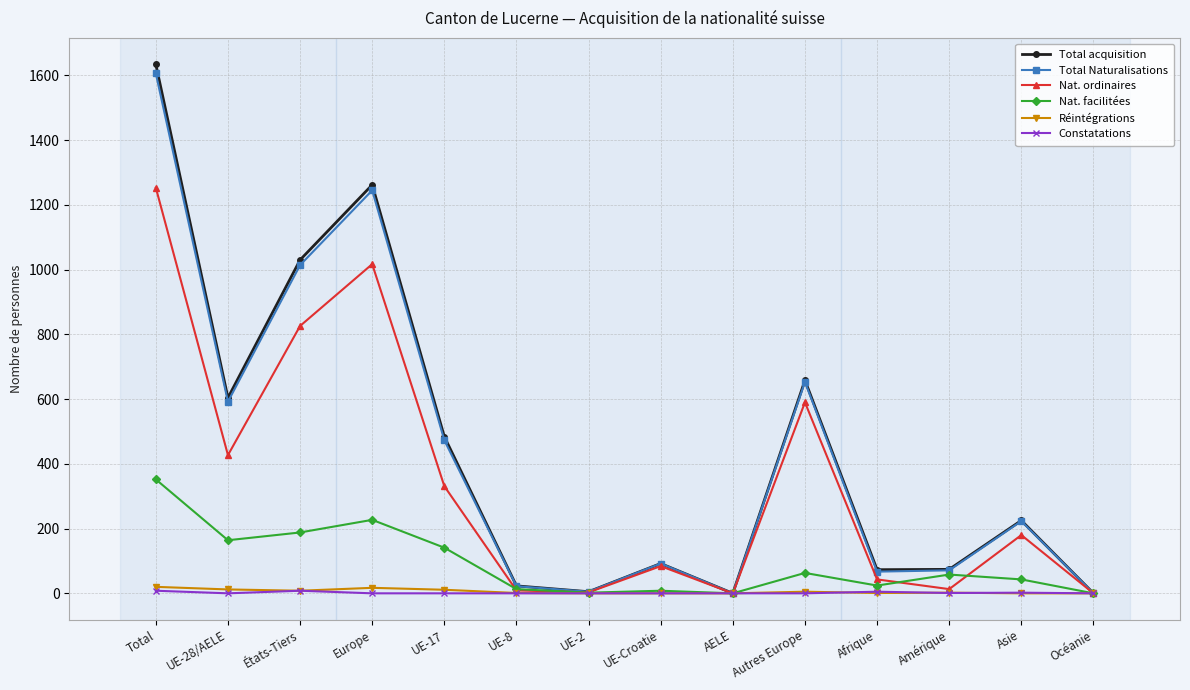

What position from the left is UE-Croatie?

8